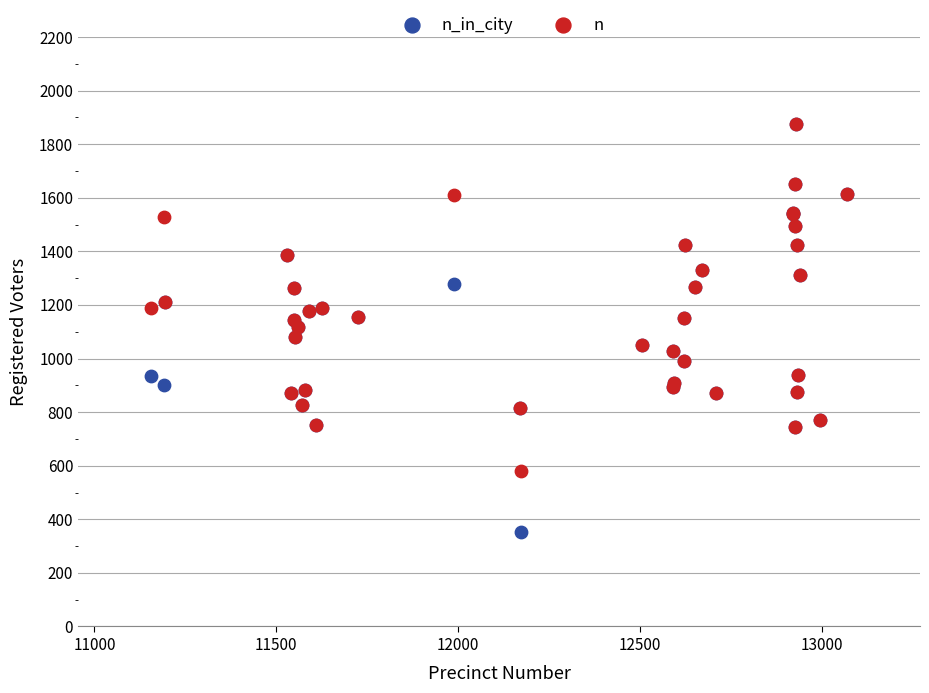

What are all the series names shown in the legend?

n_in_city, n